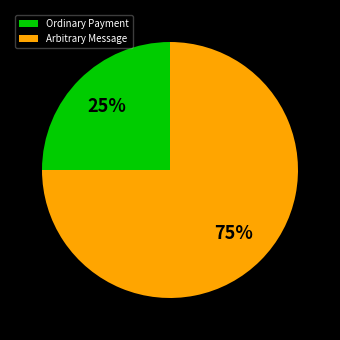

True or false: Arbitrary Message accounts for 75% of the total.

True